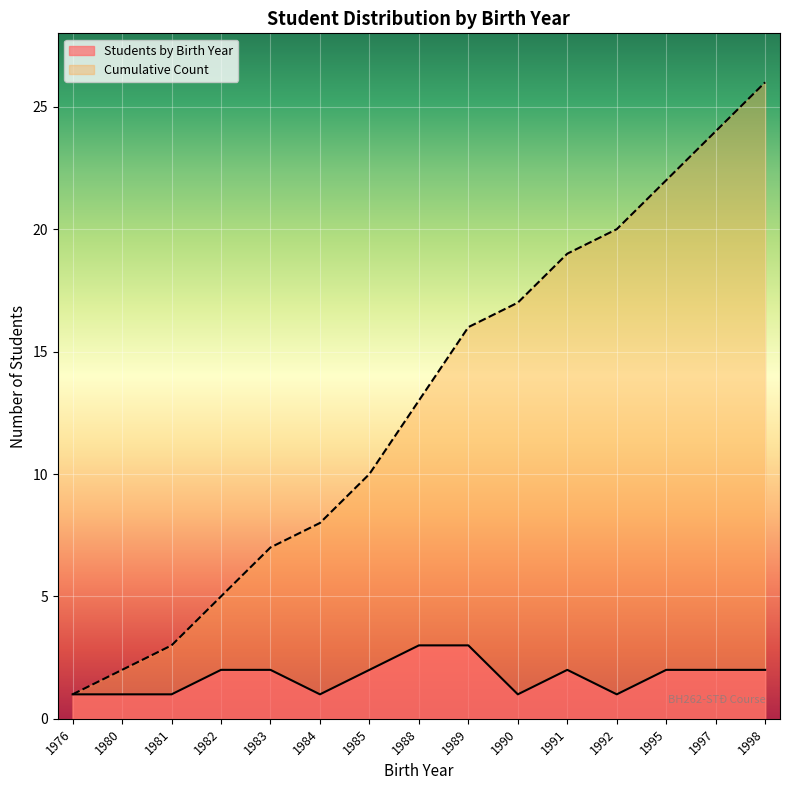

Reading right to left, extract all data points from this chart.

1998=26	1997=24	1995=22	1992=20	1991=19	1990=17	1989=16	1988=13	1985=10	1984=8	1983=7	1982=5	1981=3	1980=2	1976=1